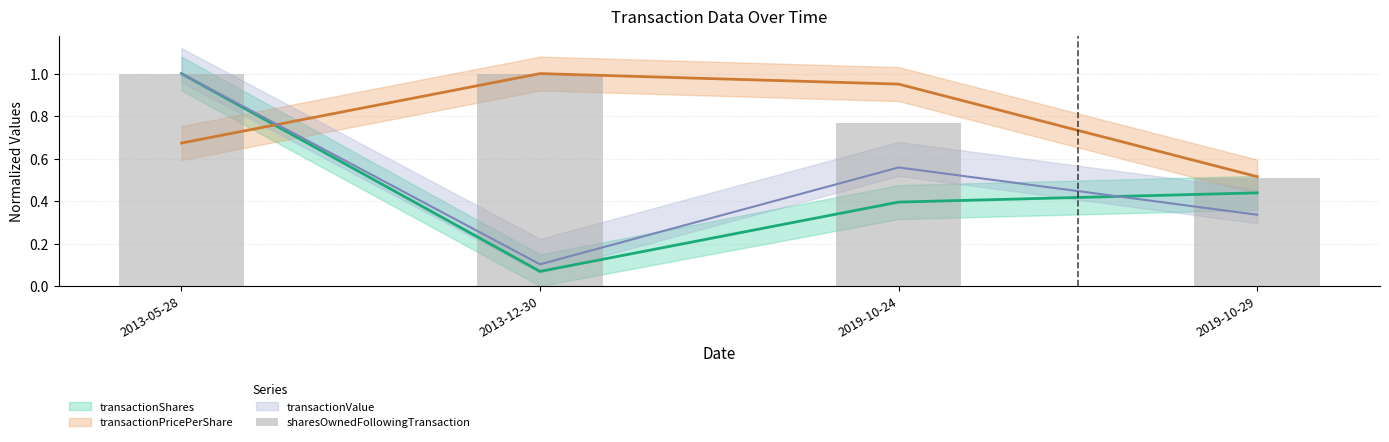

How many bars are there in total?

4